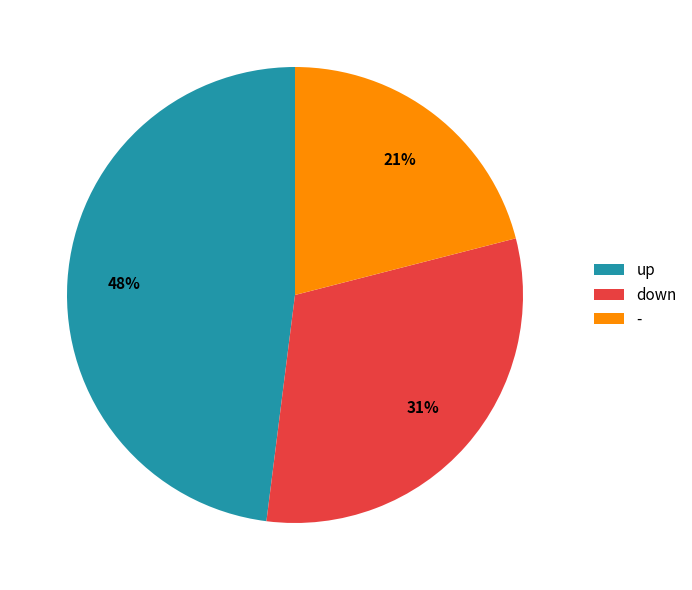

How many segments does this pie chart have?

3